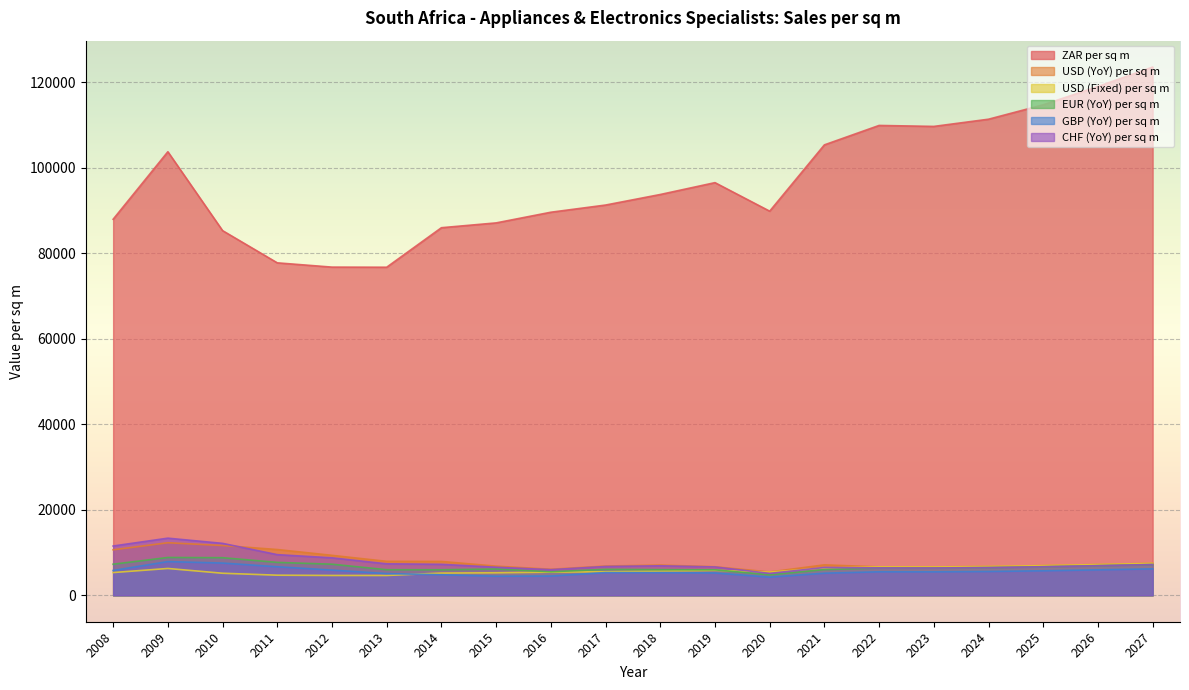

True or false: USD (Fixed) per sq m has more than 0 points higher than both neighbors.

True